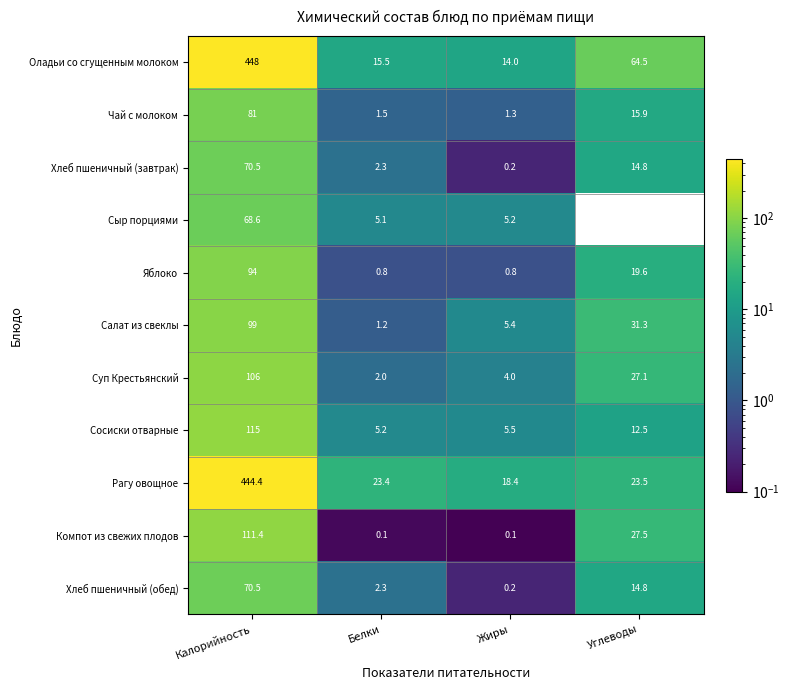

At which label is Хлеб пшеничный (завтрак) closest to 35?

Углеводы